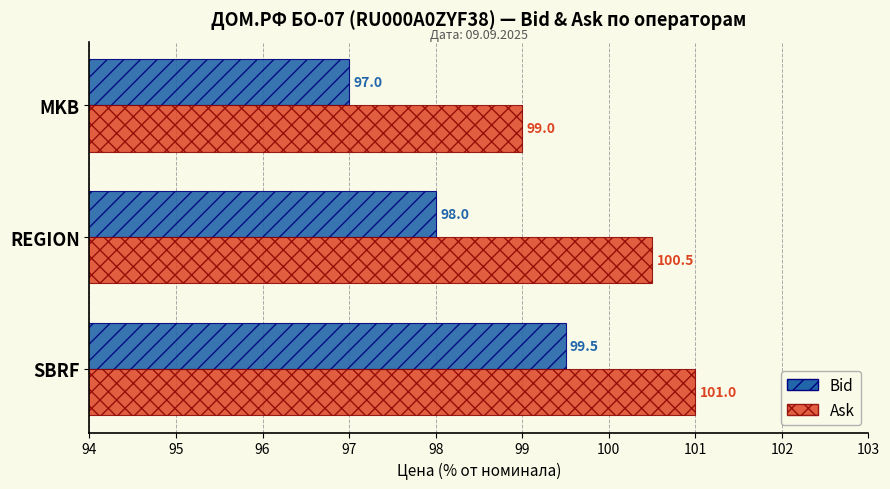

Is it true that Bid equals 66.1 at REGION?

False